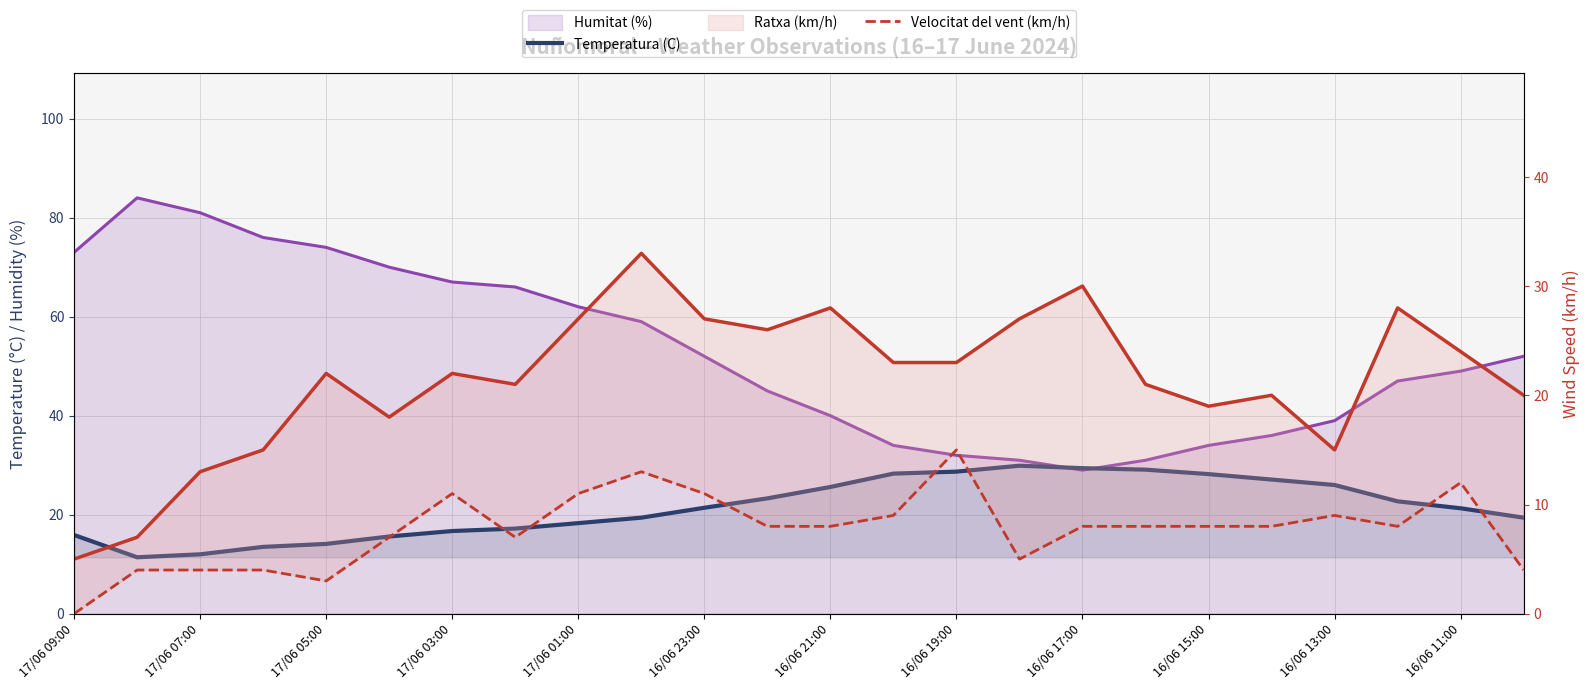

Which has a higher value, 16/06 11:00 or 16/06 17:00?

16/06 11:00